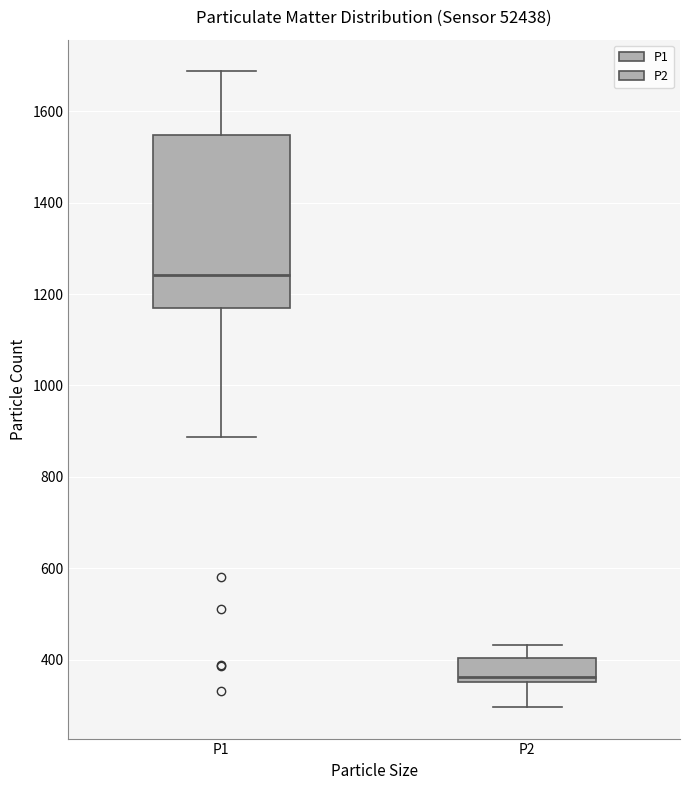

Reading left to right, read every box against the y-axis: the position of its median line, the range the box covers, and the ends of its whiskers. The values are not printed on the chart, so give them approximately, as read against the axis.

P1: median 1240, box 1160 to 1540, whiskers 880 to 1680
P2: median 360 (just above the box's lower edge), box 360 to 400, whiskers 300 to 440